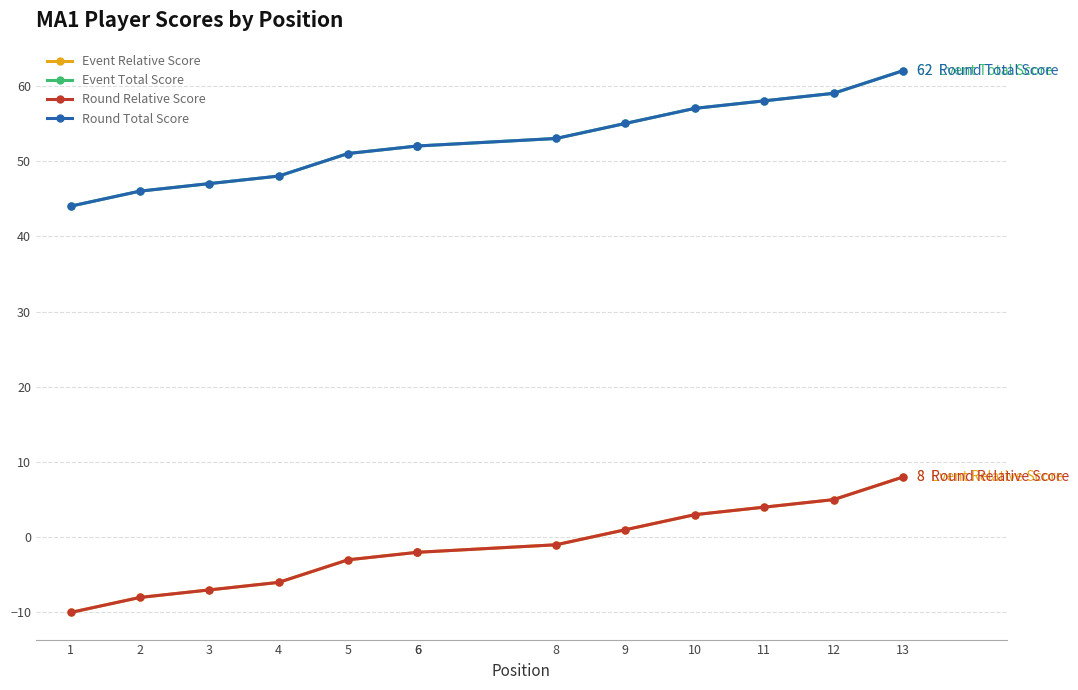

What is the approximate value of Event Relative Score at 6?

-2